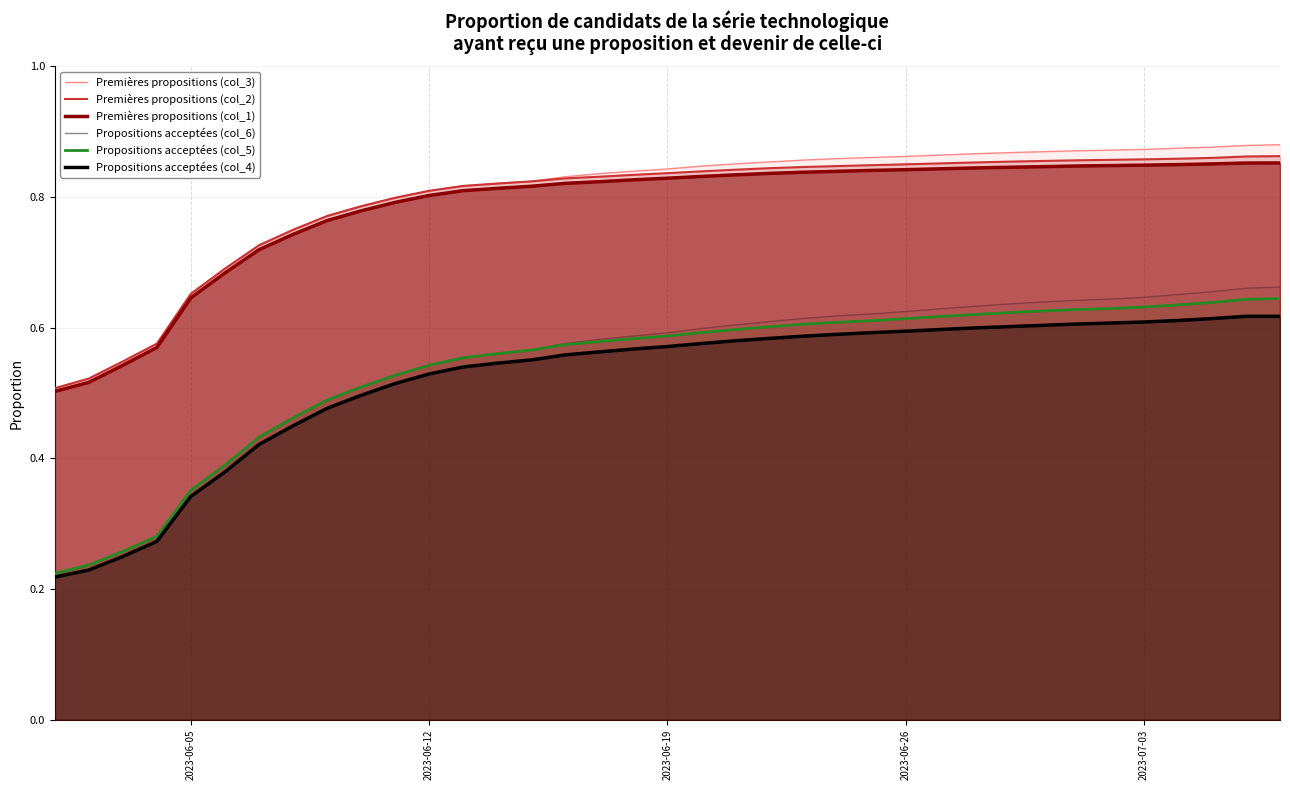

How many Premières propositions (col_2) values are between 0 and 1?

37